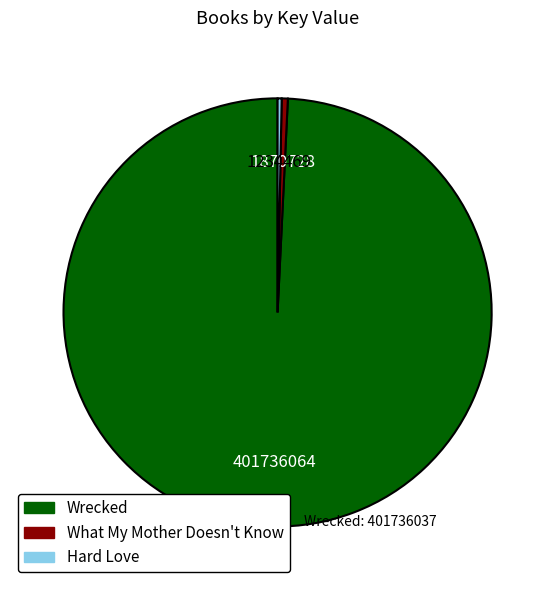

Does Hard Love account for over 50% of the chart?

No